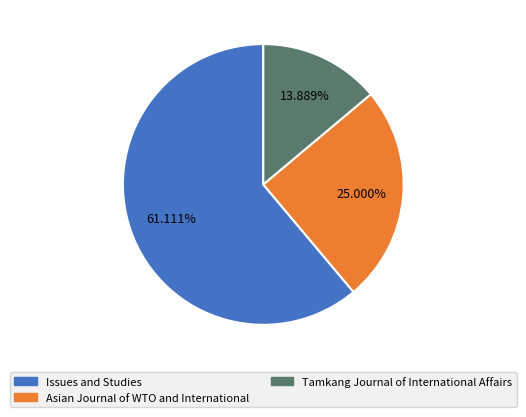

Which category has the smallest portion of the pie?

Tamkang Journal of International Affairs